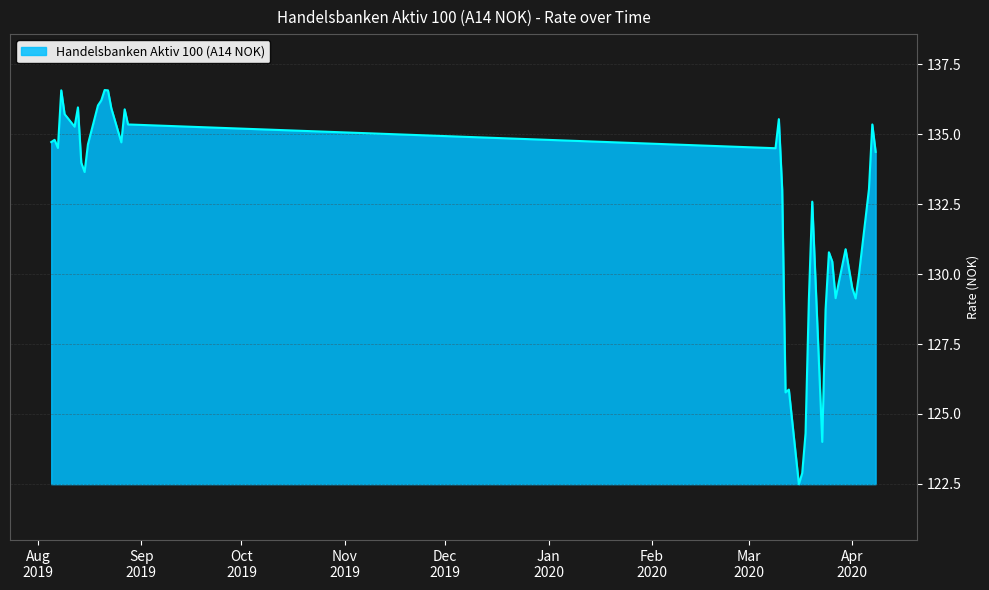

What is the minimum value shown in the chart?

122.5